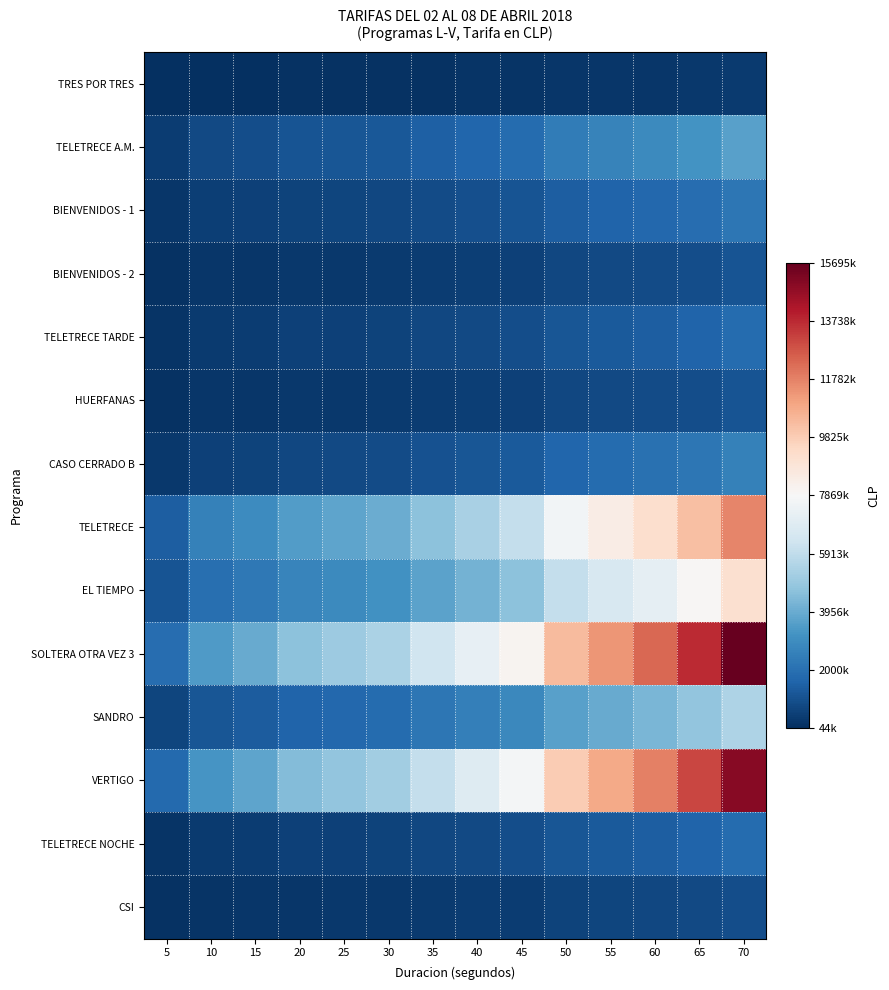

Which series has the largest total across all categories?

SOLTERA OTRA VEZ 3